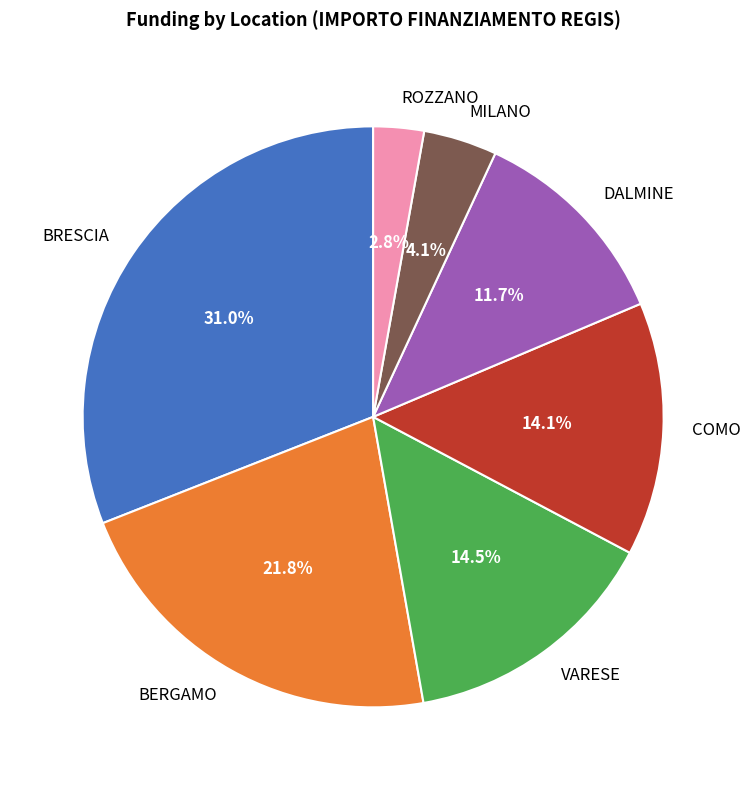

Between VARESE and BERGAMO, which is larger?

BERGAMO